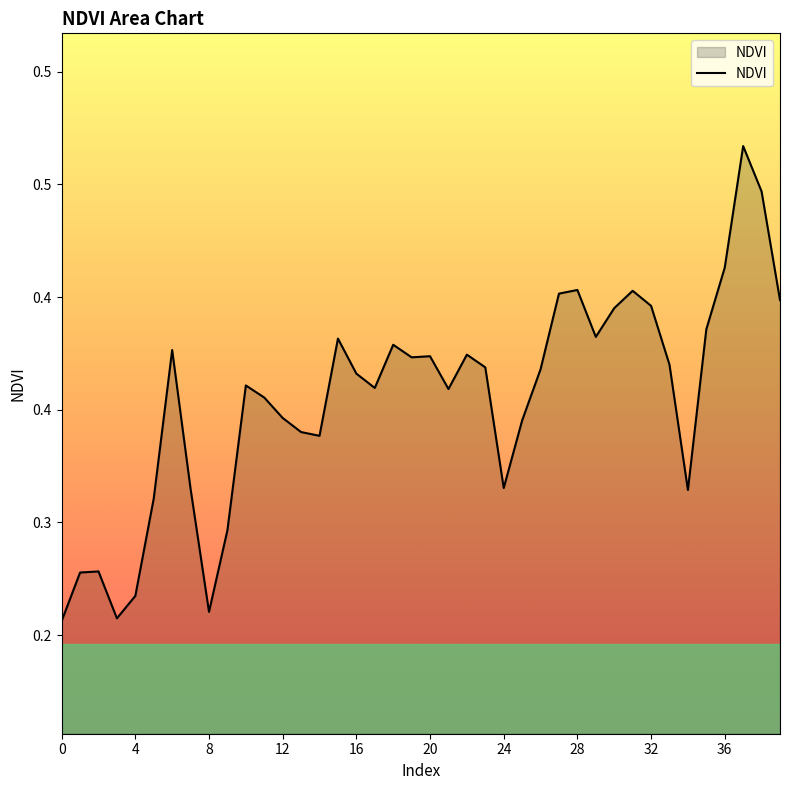

Does the chart have visible grid lines?

No